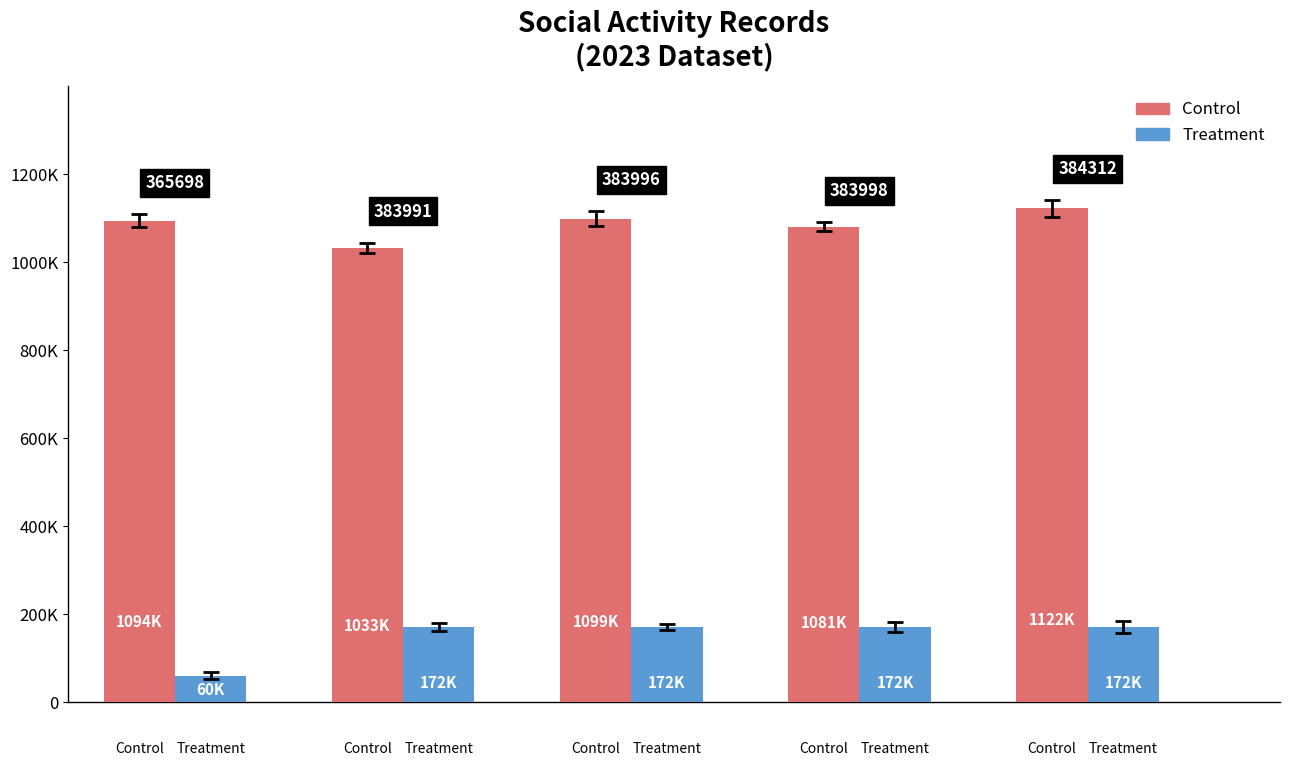

At which label is Control closest to 1077577?

383998